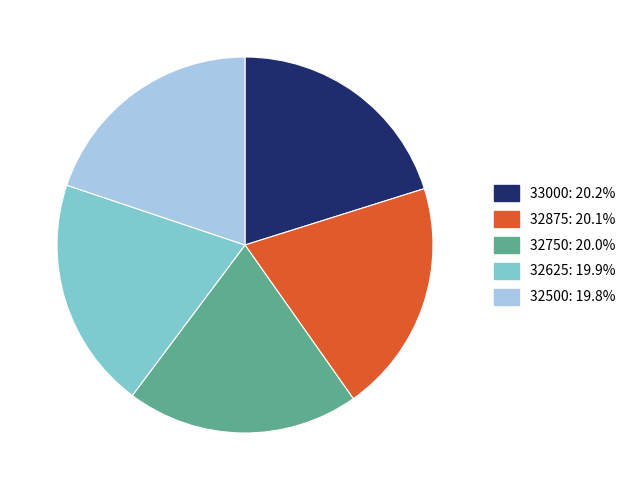

True or false: 32750 accounts for 1% of the total.

False